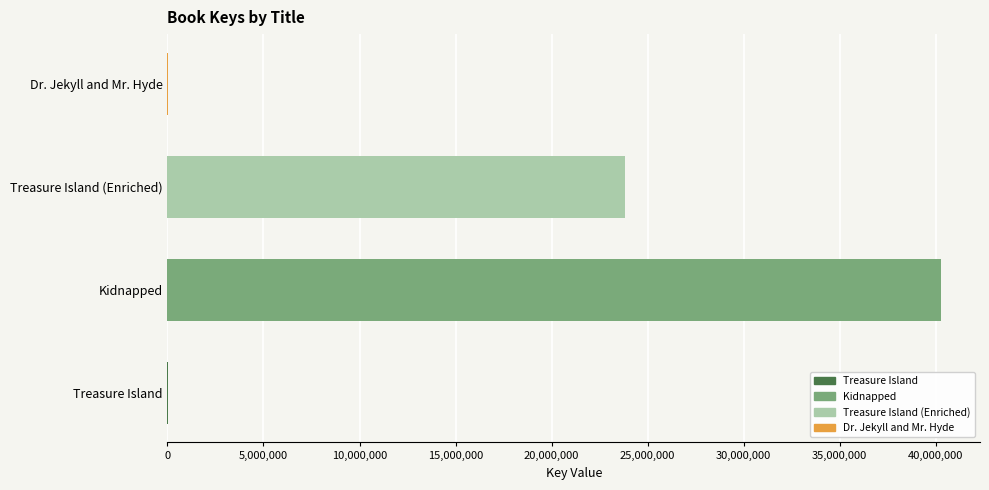

List the labels in order of value, smallest first.

Treasure Island, Dr. Jekyll and Mr. Hyde, Treasure Island (Enriched), Kidnapped